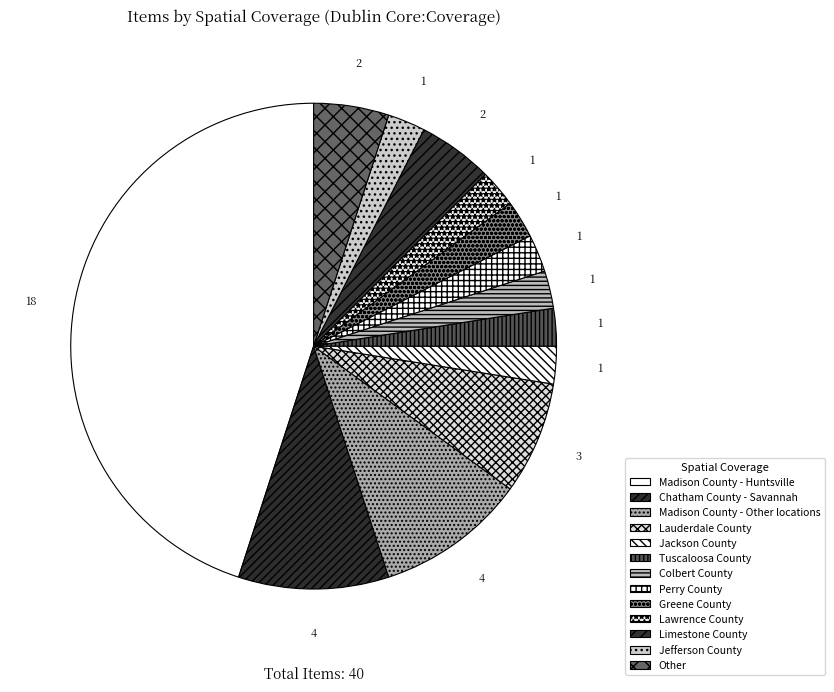

Is it true that Jackson County is 14% of the pie?

False